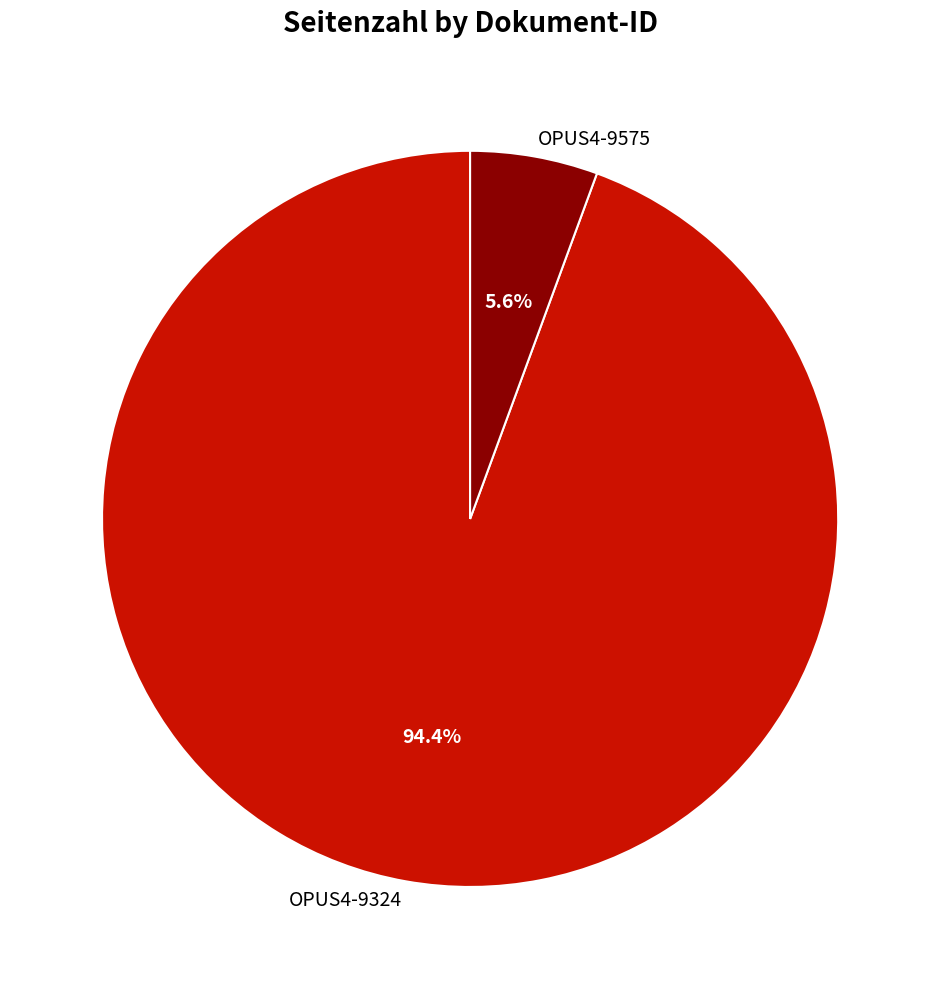

Which slice is the smallest?

OPUS4-9575